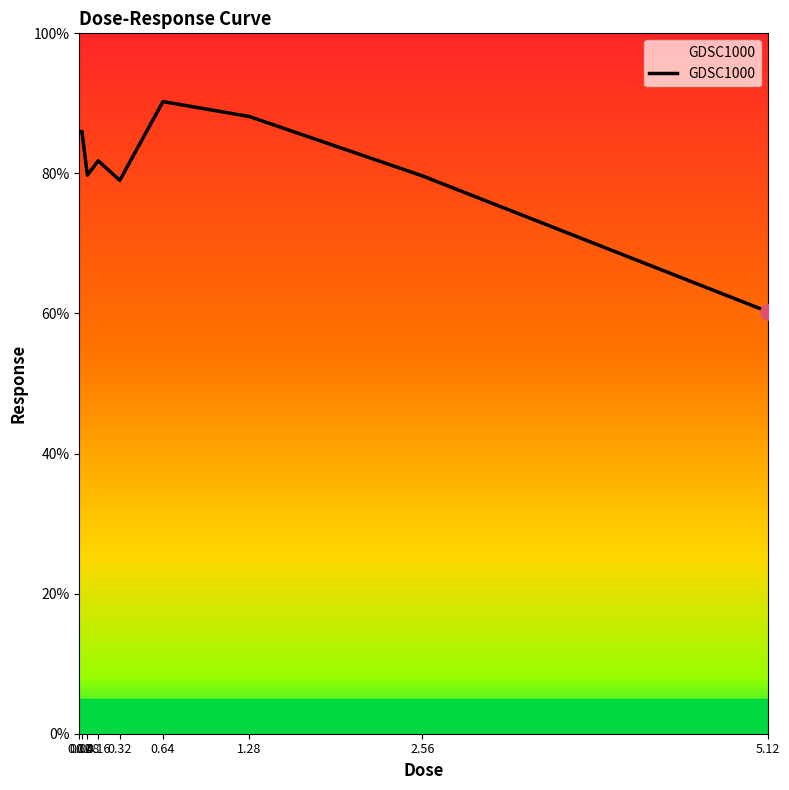

Which has a higher value, 5.12 or 2.56?

2.56